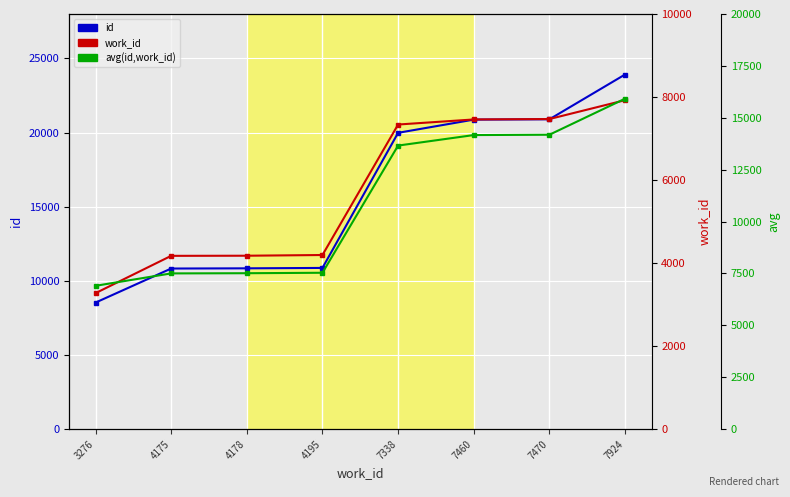

Which series has the widest spread of values?

id